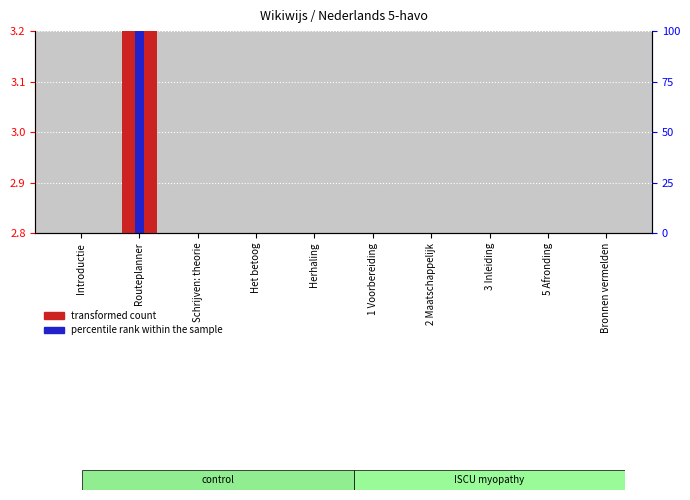

List the series in order of their peak value, highest first.

transformed count, percentile rank within the sample